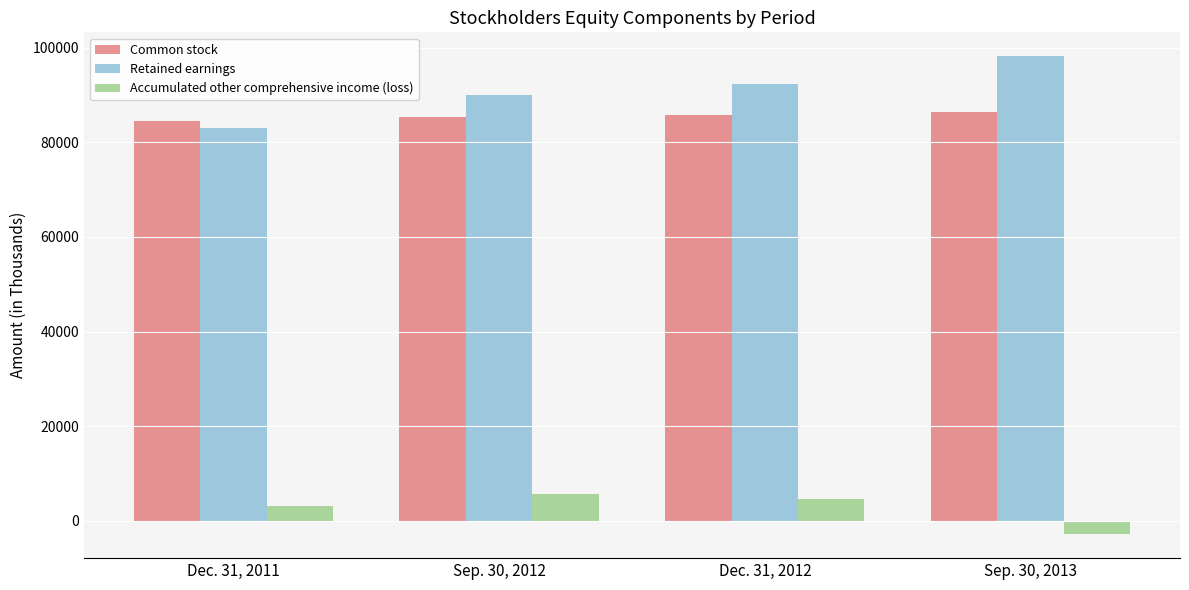

At how many categories does at least one series exceed 94963?

1